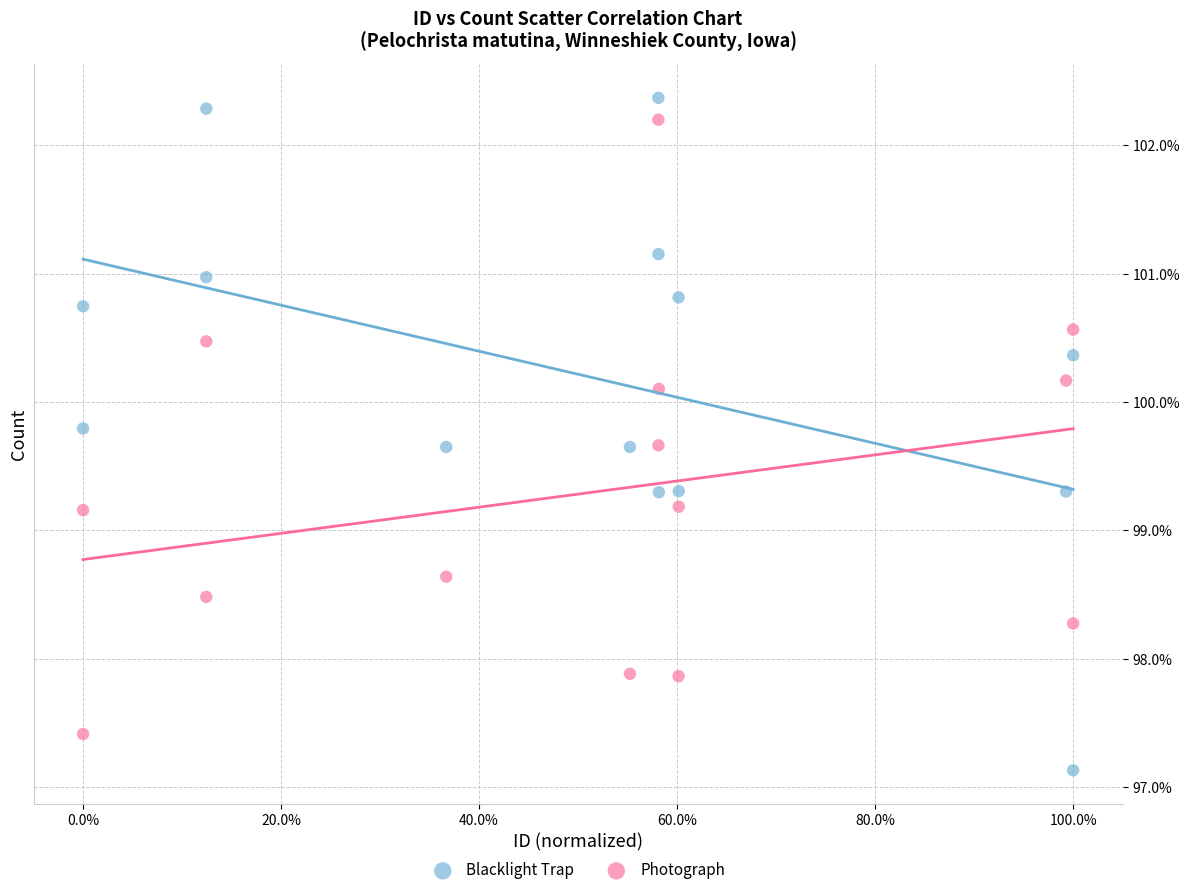

Which series contains the highest Y value?

Blacklight Trap